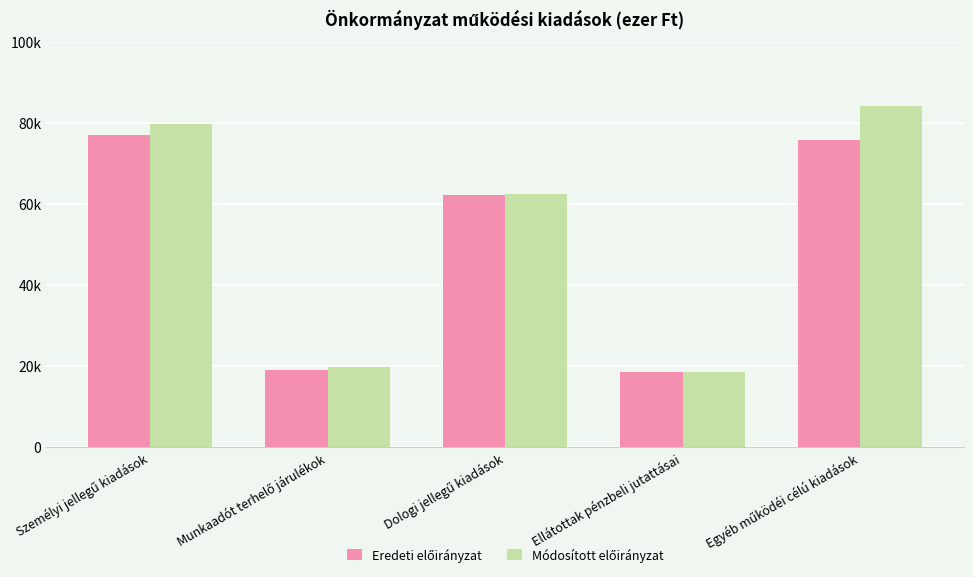

Is the value of Módosított előirányzat at Munkaadót terhelő járulékok greater than the value of Eredeti előirányzat at Egyéb működéi célú kiadások?

No